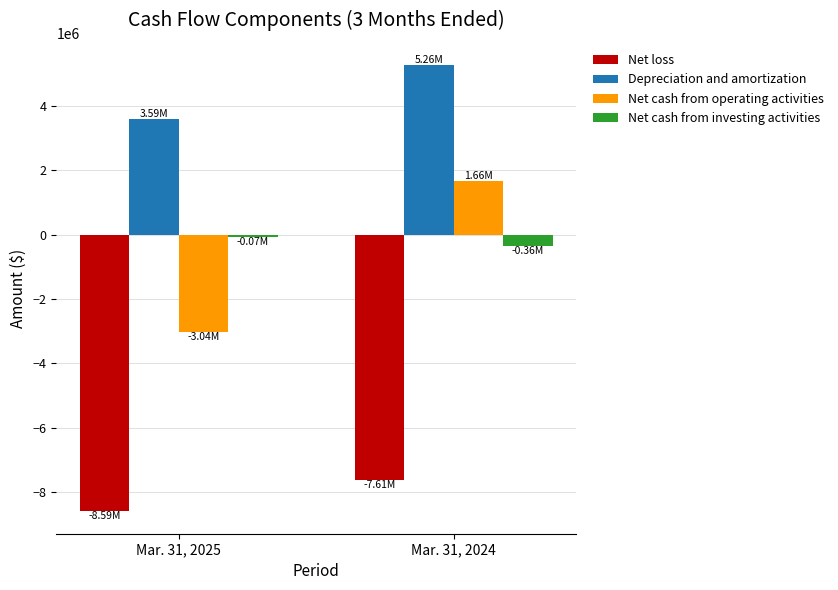

Which series has the largest range (max minus min)?

Net cash from operating activities